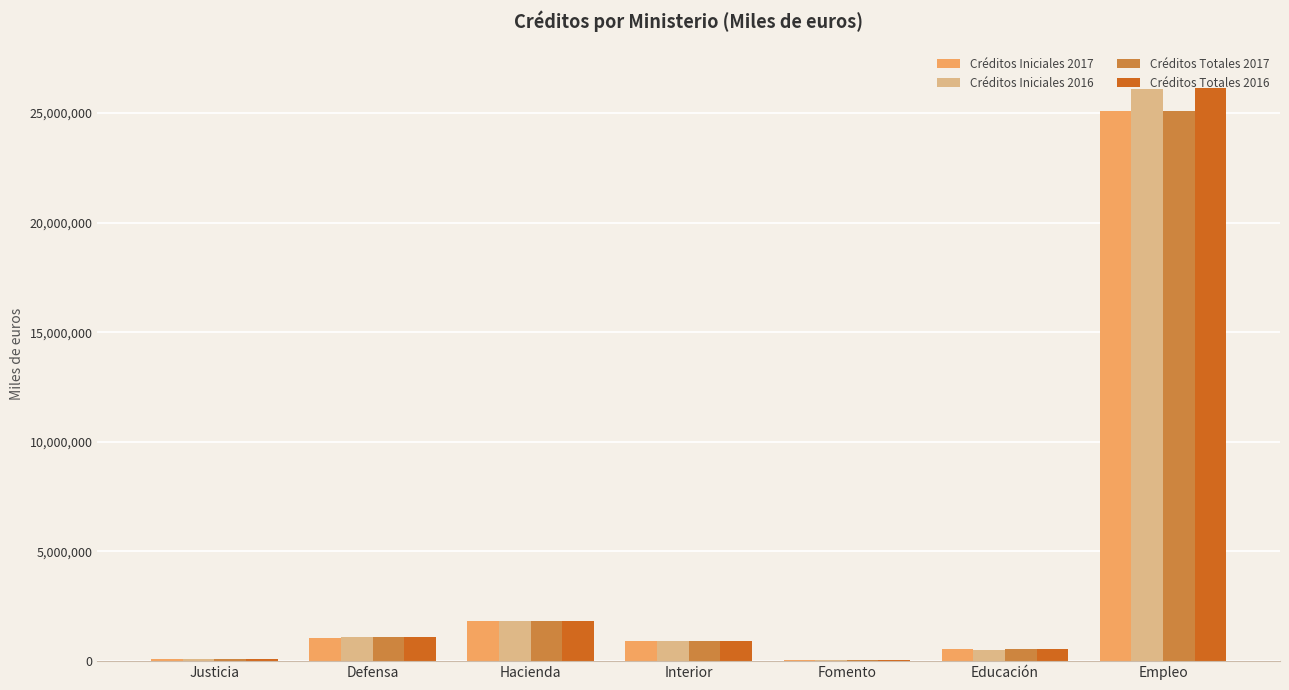

At which label does Créditos Iniciales 2017 reach its peak?

Empleo